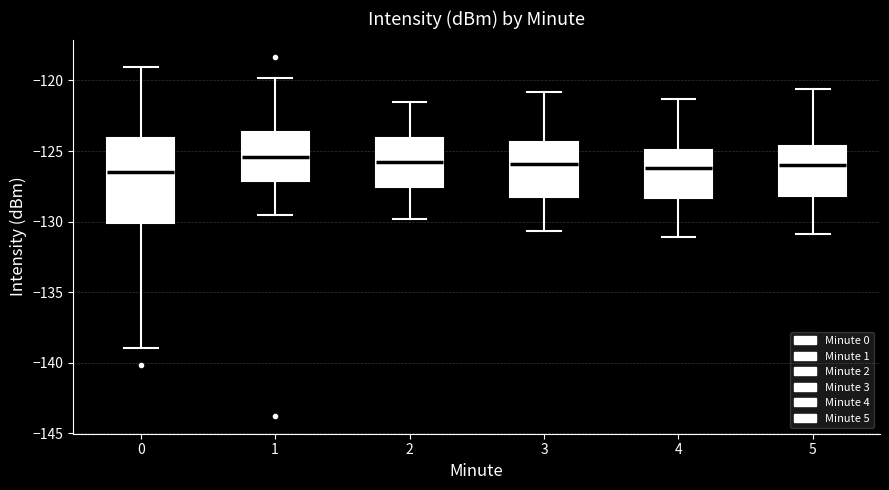

Reading left to right, read every box against the y-axis: the position of its median line, the range the box covers, and the ends of its whiskers. The values are not printed on the chart, so give them approximately, as read against the axis.

0: median -126.5, box -130.0 to -124.0, whiskers -139.0 to -119.0
1: median -125.5, box -127.0 to -123.5, whiskers -129.5 to -120.0
2: median -125.5, box -127.5 to -124.0, whiskers -130.0 to -121.5
3: median -126.0, box -128.0 to -124.5, whiskers -130.5 to -121.0
4: median -126.0, box -128.5 to -125.0, whiskers -131.0 to -121.5
5: median -126.0, box -128.0 to -124.5, whiskers -131.0 to -120.5